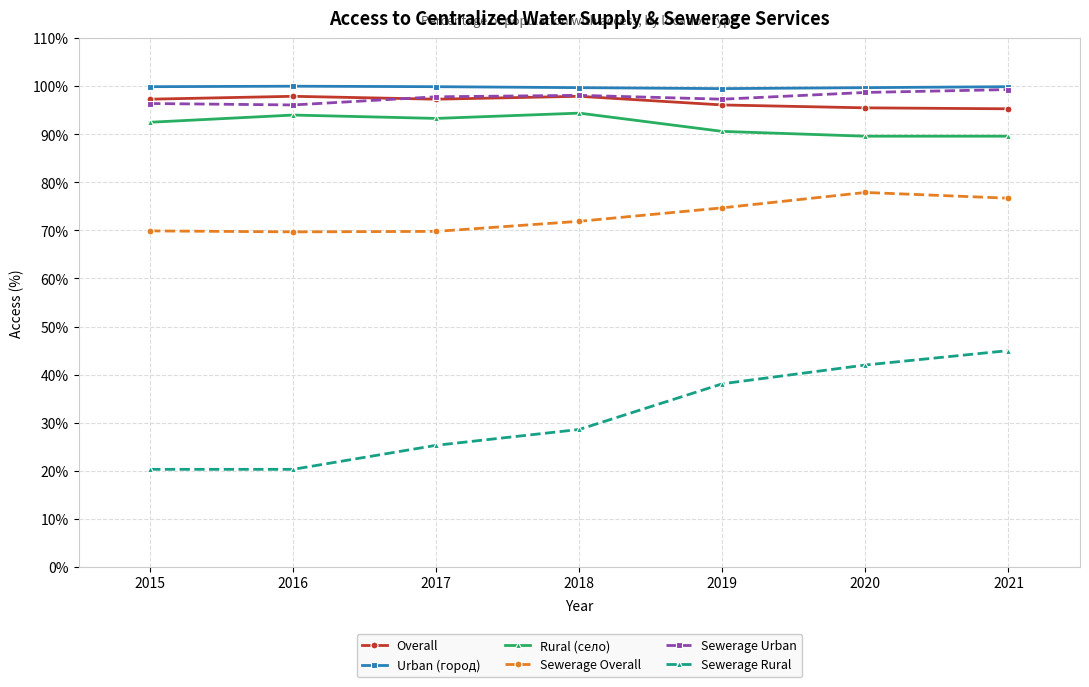

What is the sum of the Rural (село) values at 2015 and 2016?

186.5